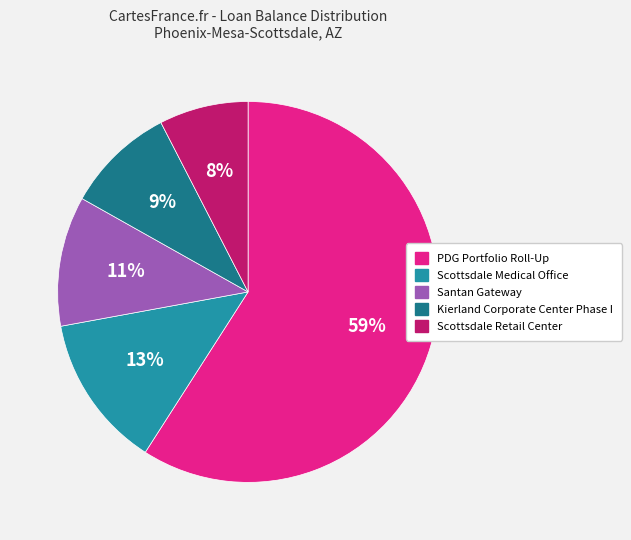

To the nearest percent, what percentage of the pie is Kierland Corporate Center Phase I?

9%